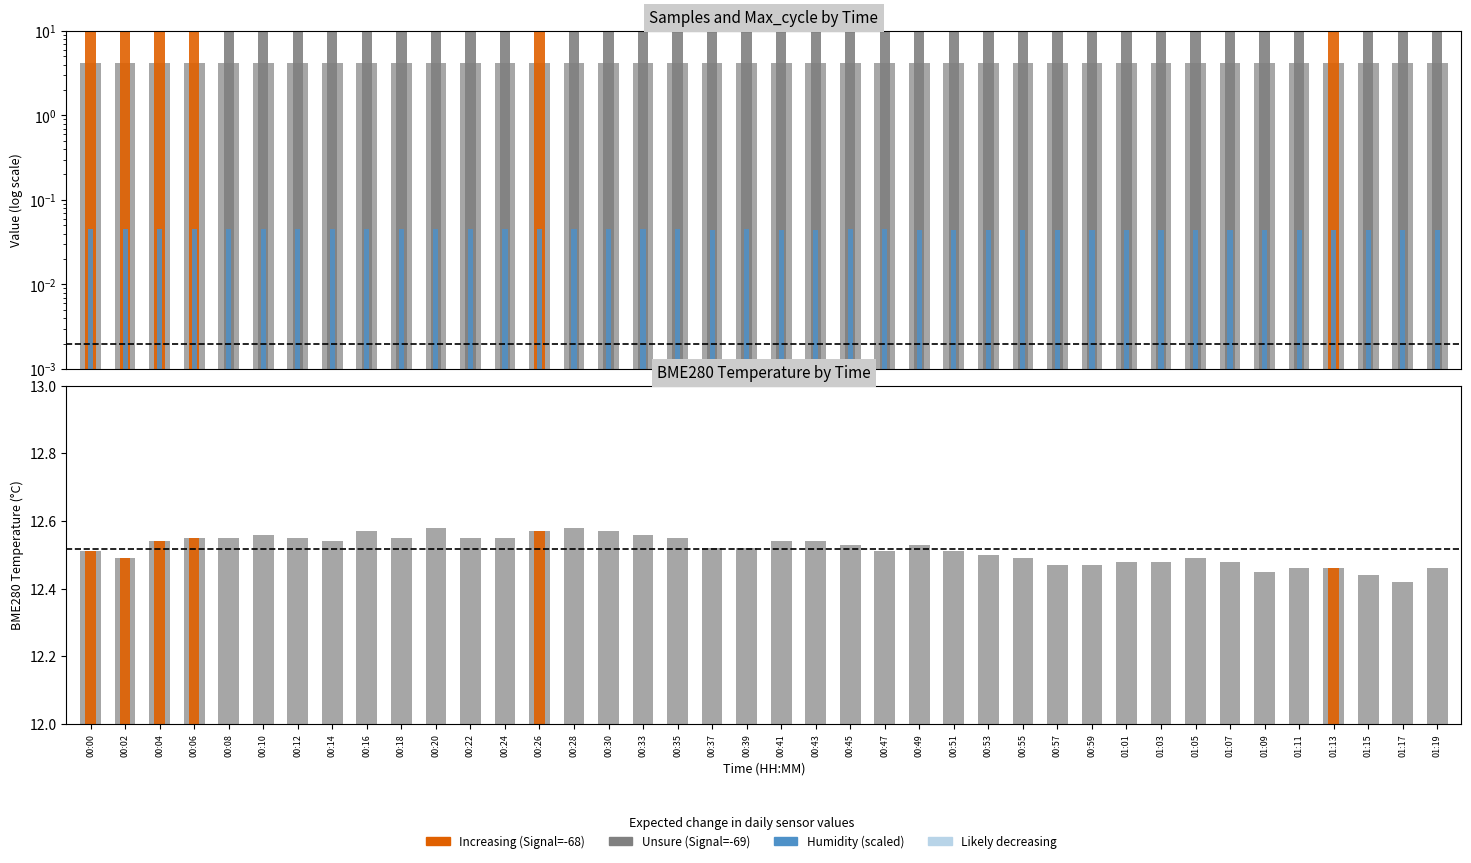

What is the label of the 9th bar from the right?

01:03